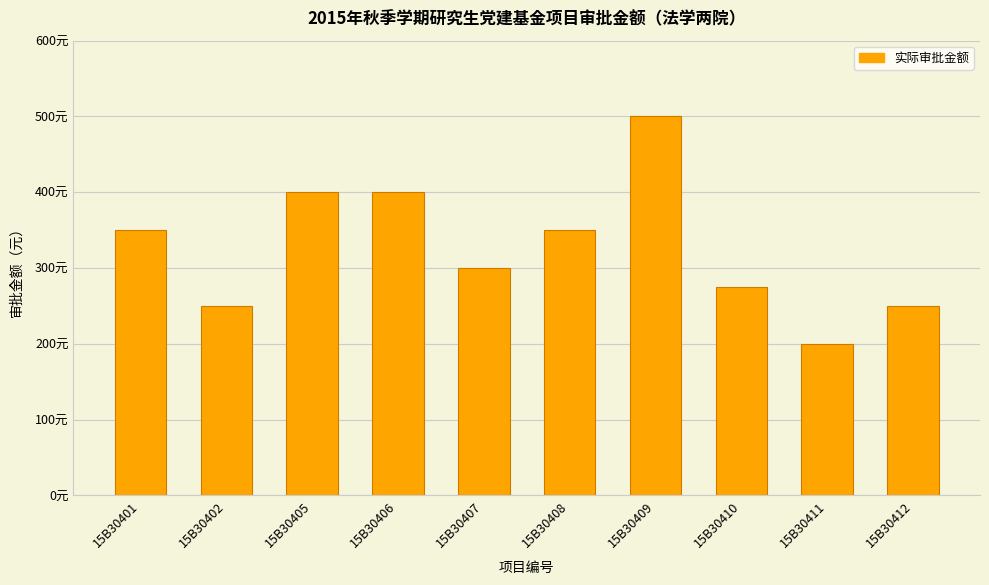

What is the smallest value displayed?

200